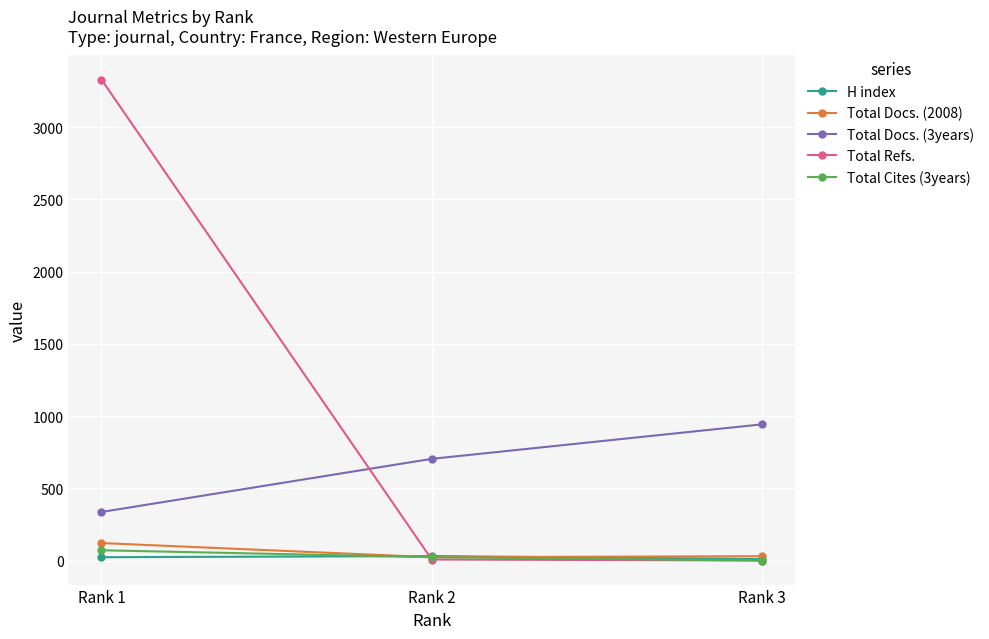

What is the value of the Total Refs. point at the 1st from the left?

3330